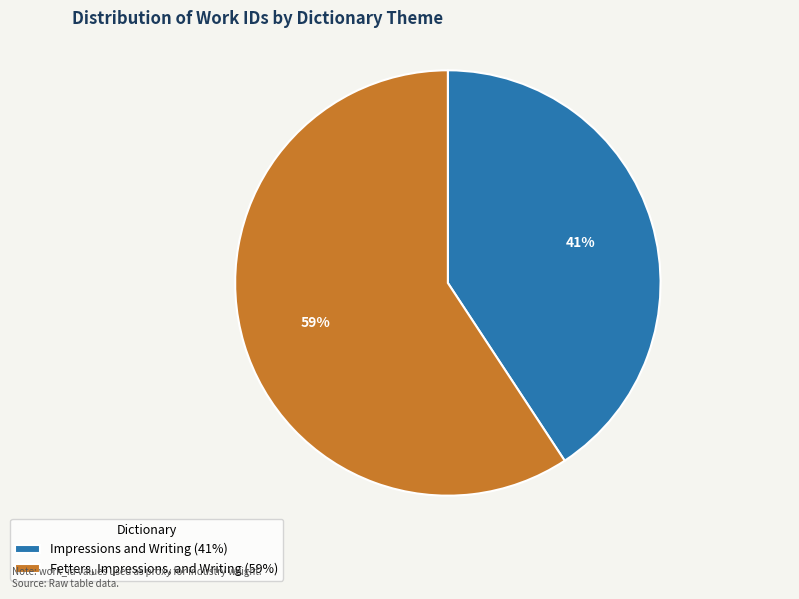

To the nearest percent, what is the combined percentage of Impressions and Writing and Fetters, Impressions, and Writing?

100%